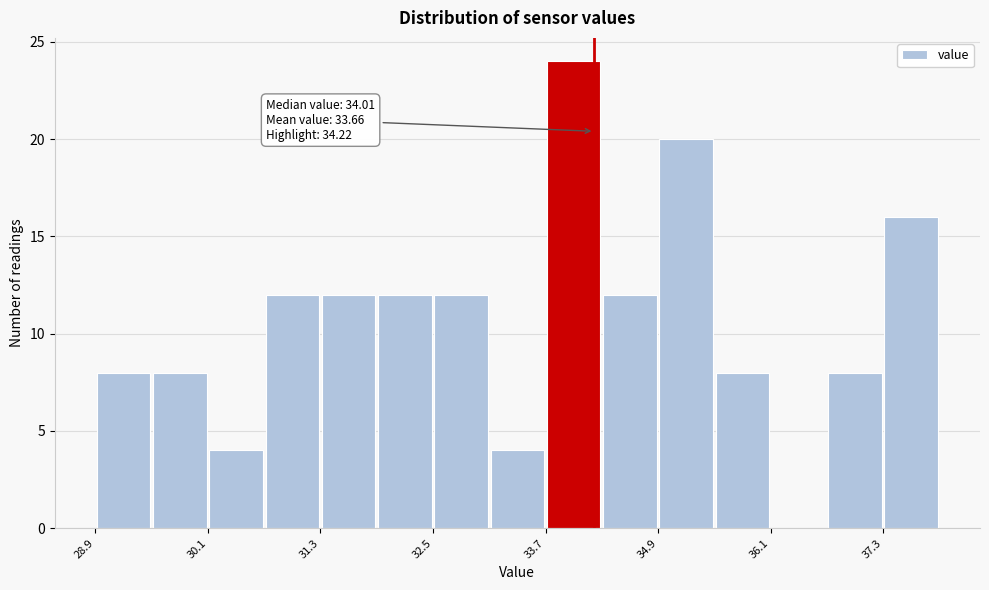

Around what value on the x-axis is the tallest bar? Give the approximate position of its centre, as read against the axis.

34.0